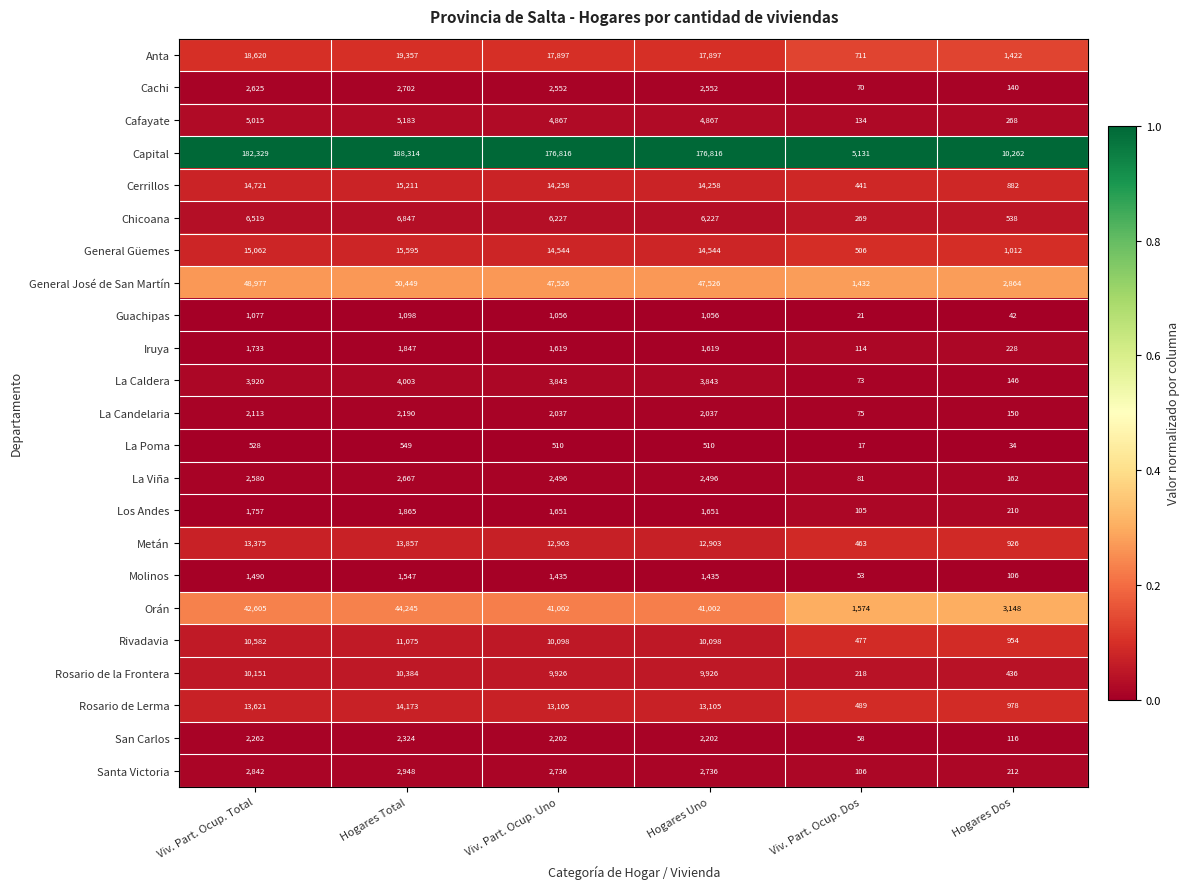

At which category is the sum across all series the highest?

Hogares Total